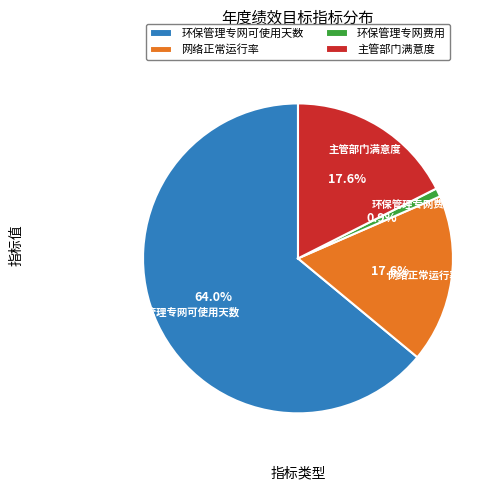

To the nearest percent, what is the difference between the largest and smallest slice percentages?

63%